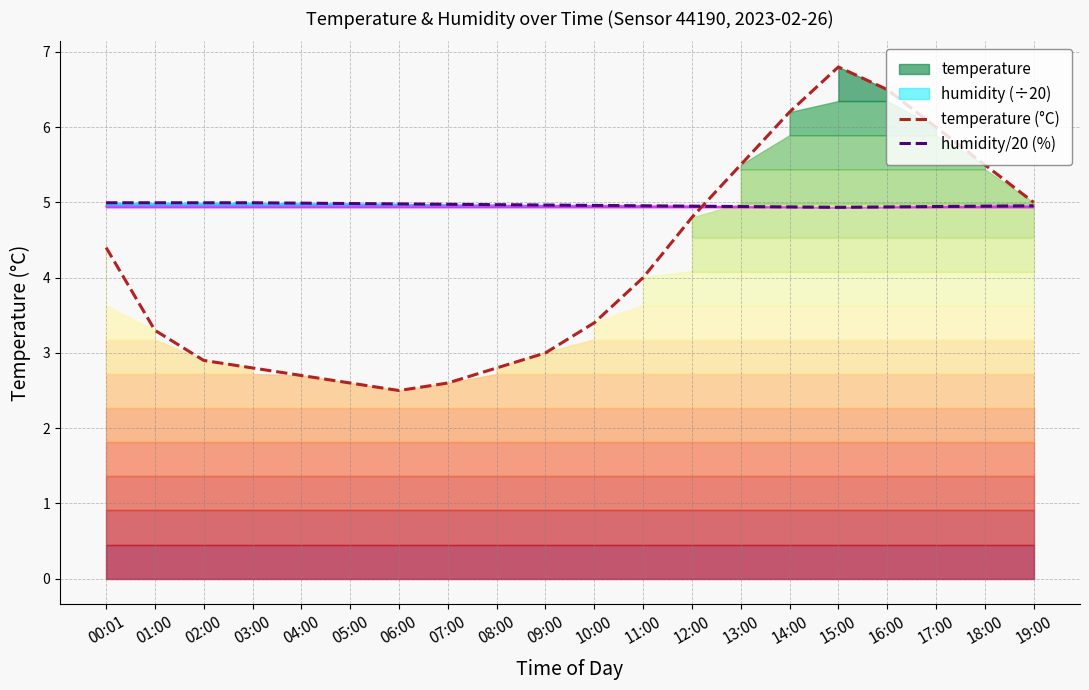

Reading left to right, list all the values displayed in this chart.

temperature (°C): 4.4	3.3	2.9	2.8	2.7	2.6	2.5	2.6	2.8	3.0	3.4	4.0	4.8	5.5	6.2	6.8	6.5	6.0	5.5	5.0
humidity/20 (%): 5.0	5.0	5.0	5.0	5.0	5.0	5.0	5.0	5.0	5.0	5.0	5.0	5.0	4.9	4.9	4.9	4.9	4.9	5.0	5.0